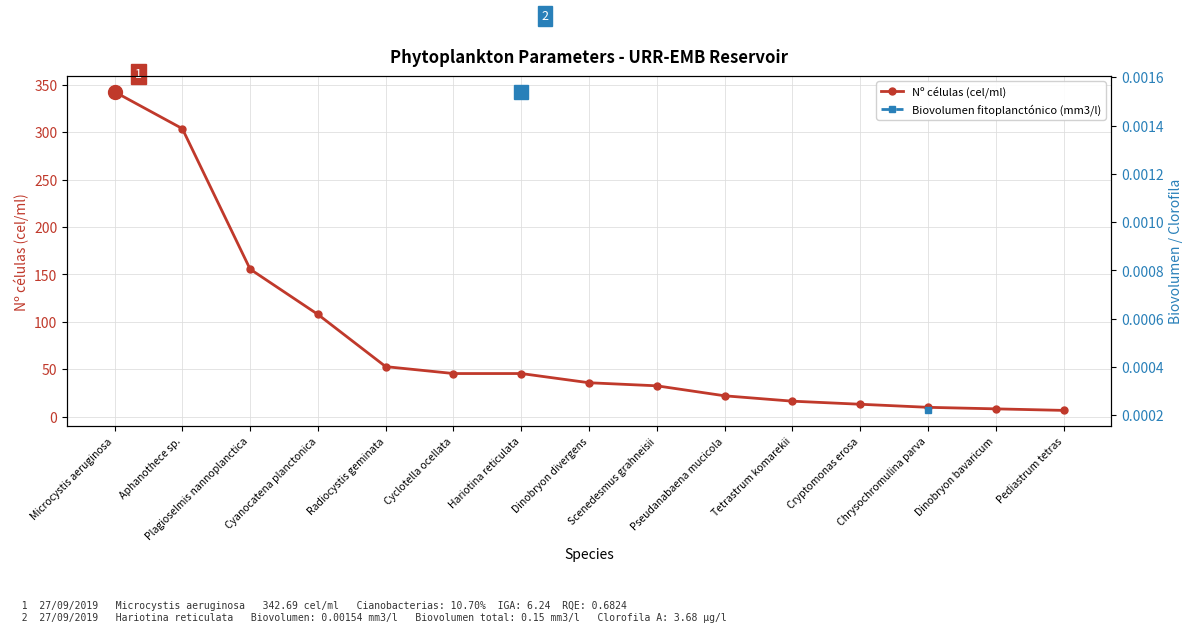

Is the value of Nº células (cel/ml) at Cyclotella ocellata greater than the value of Biovolumen fitoplanctónico (mm3/l) at Radiocystis geminata?

No